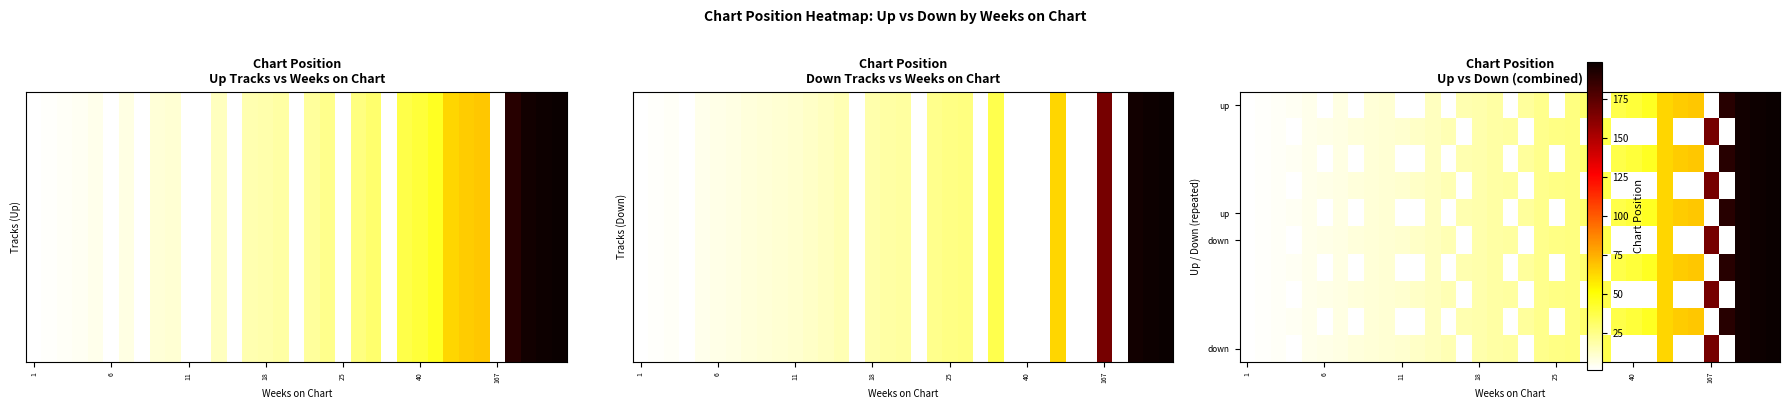

At how many categories does at least one series exceed 57?

8